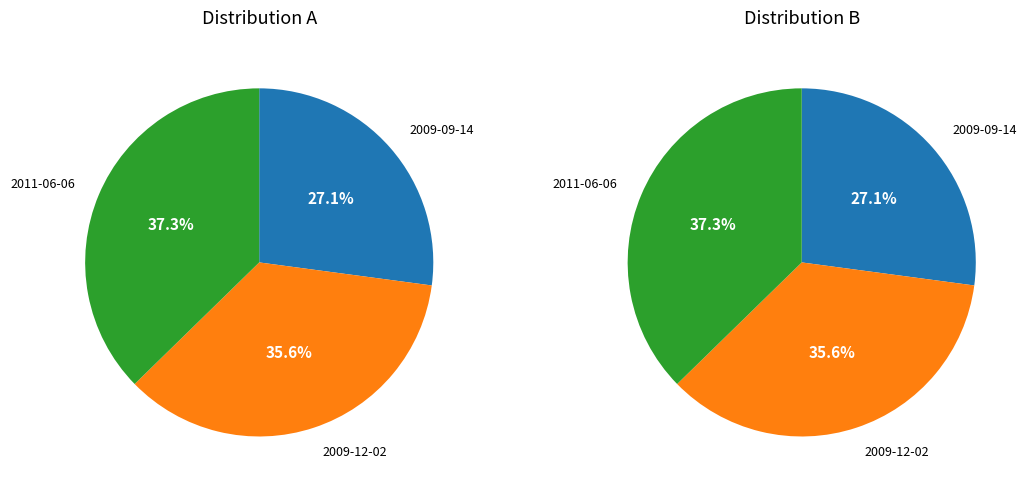

To the nearest percent, what is the combined percentage of 2009-09-14 and 2009-12-02?

63%